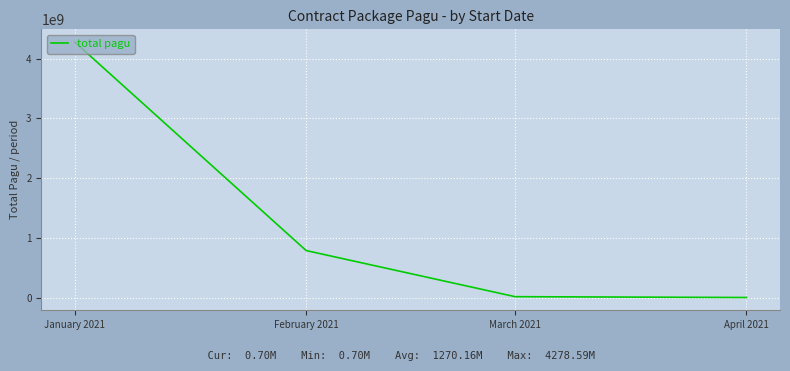

Which category has the highest value across all series?

January 2021